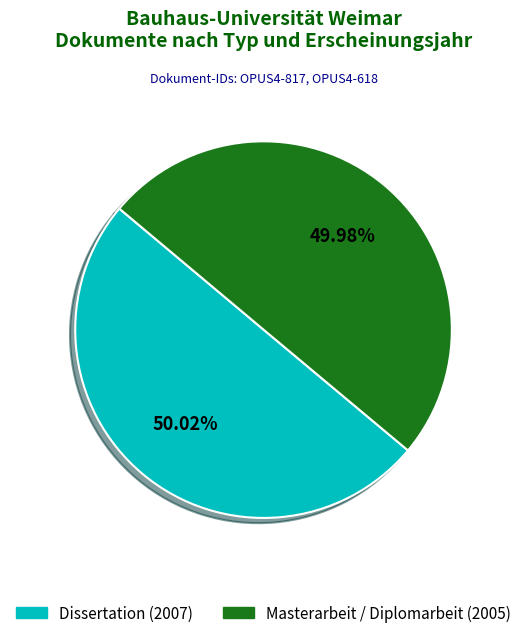

What is the total percentage of Dissertation (2007) and Masterarbeit / Diplomarbeit (2005)?

100.0%